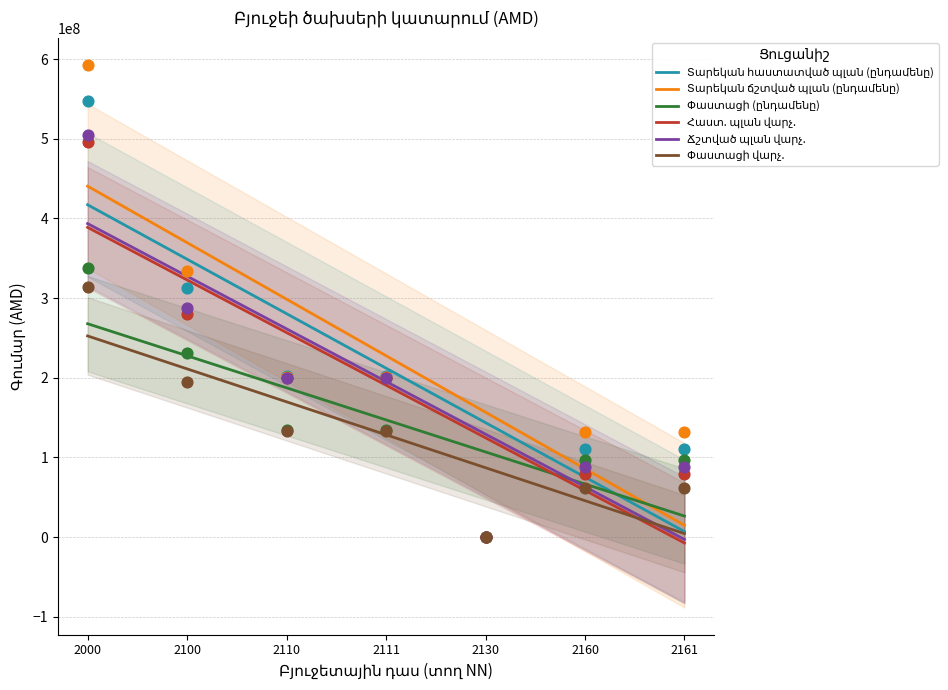

Which series has the largest total across all categories?

Տարեկան ճշտված պլան (ընդամենը)